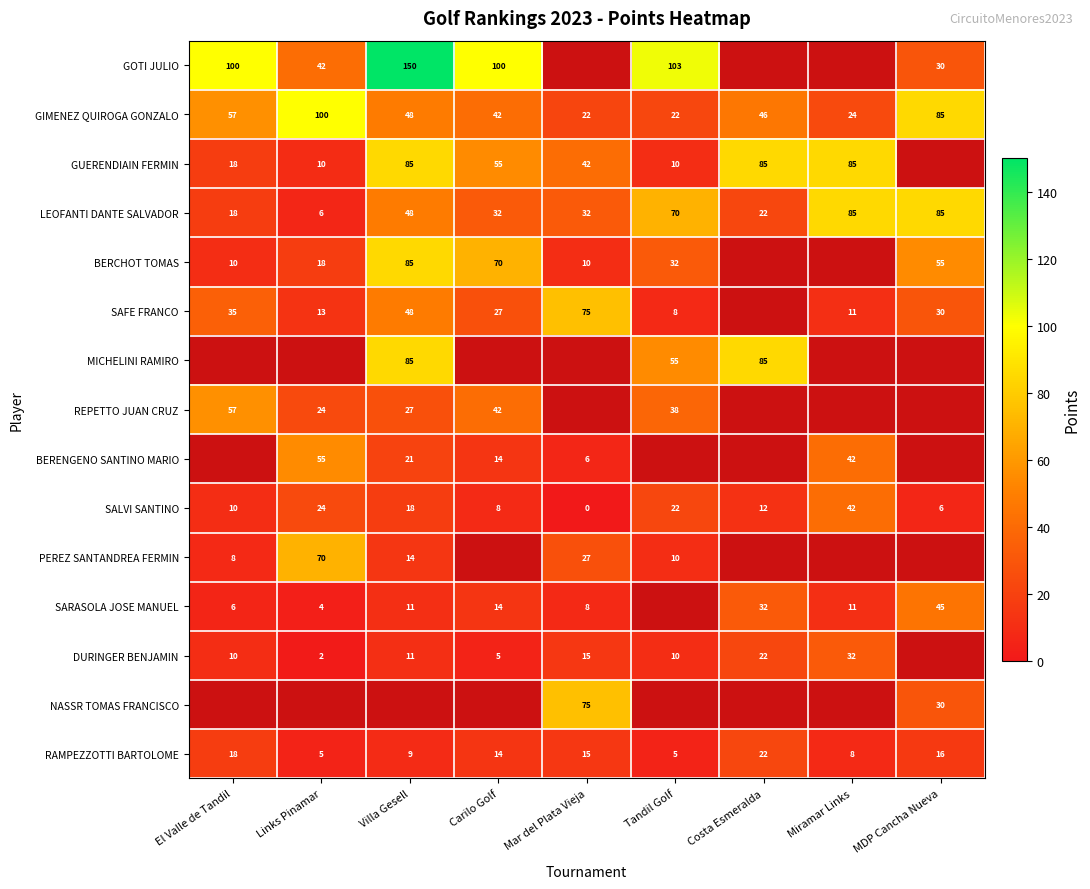

Where does the RAMPEZZOTTI BARTOLOME series first go above 14?

El Valle de Tandil